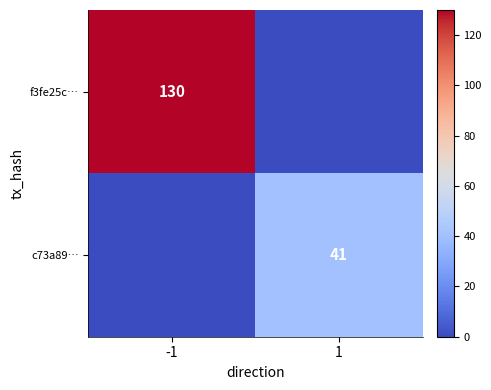

True or false: c73a89… has a value of 18 at 1.

False